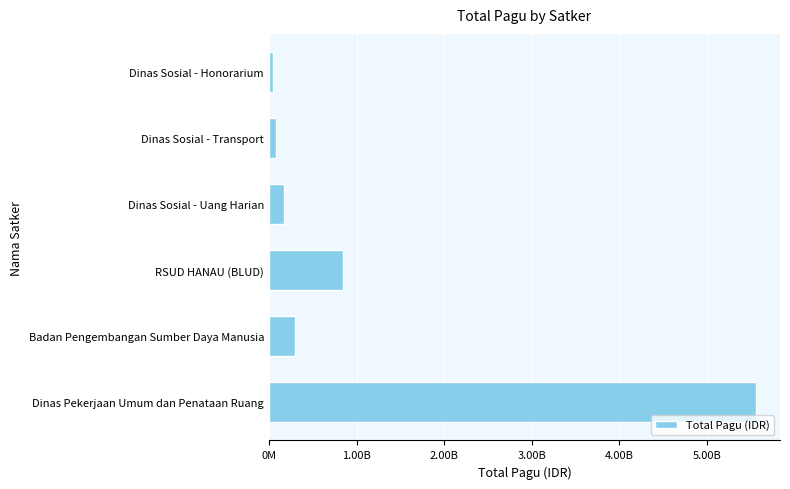

Does the chart contain any negative values?

No